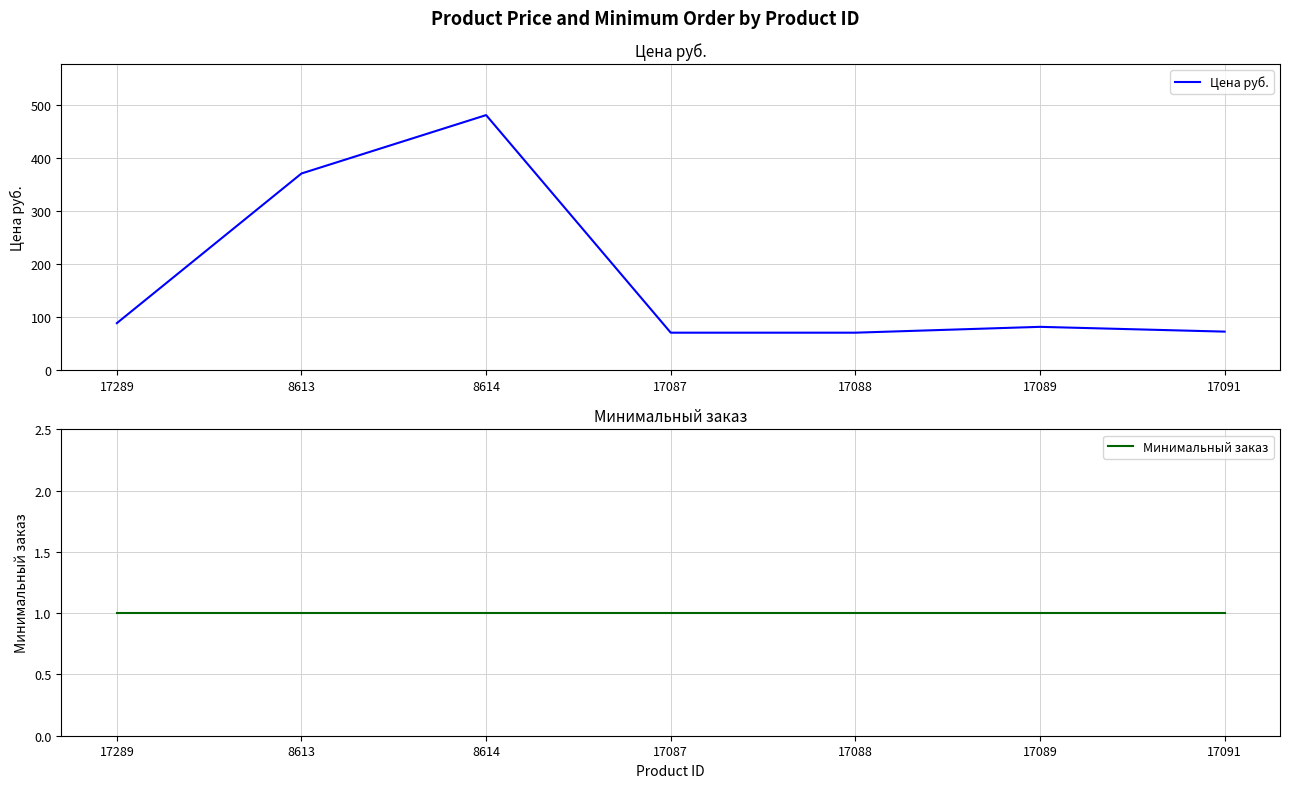

How many lines are shown in the chart?

2